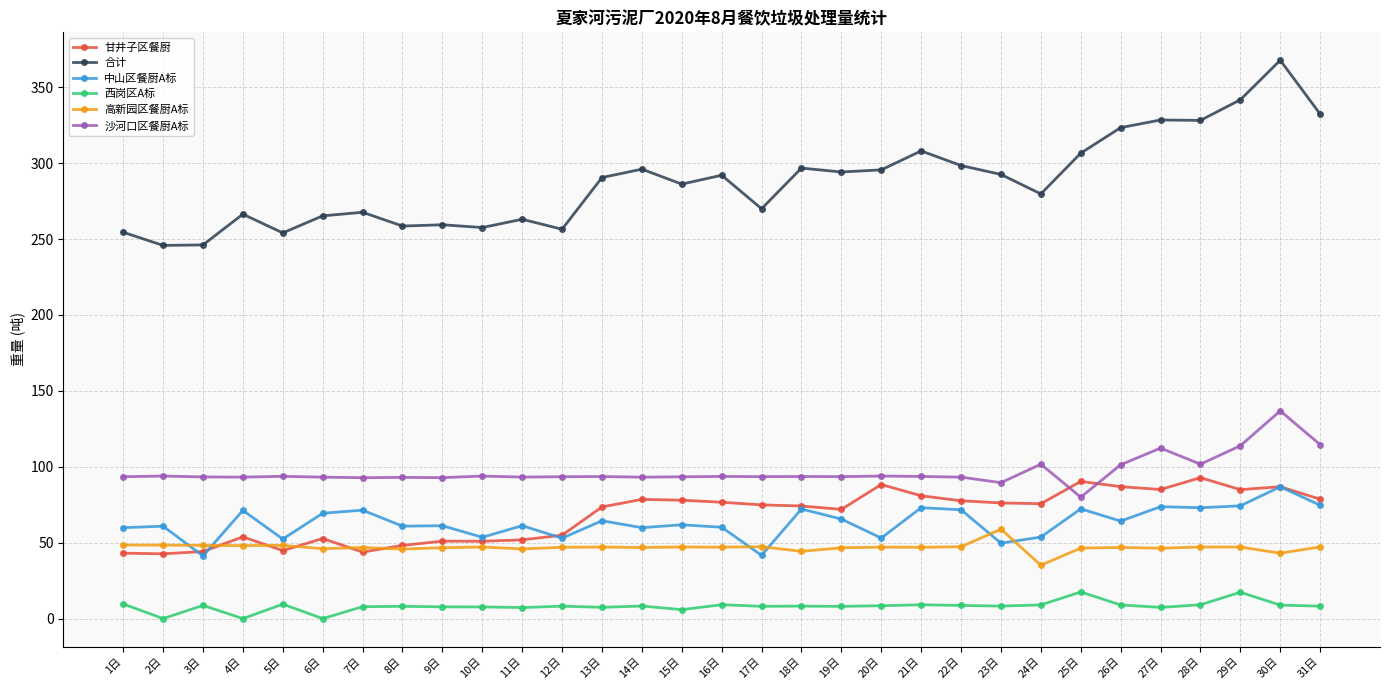

True or false: 合计 has more than 2 interior local peaks.

True